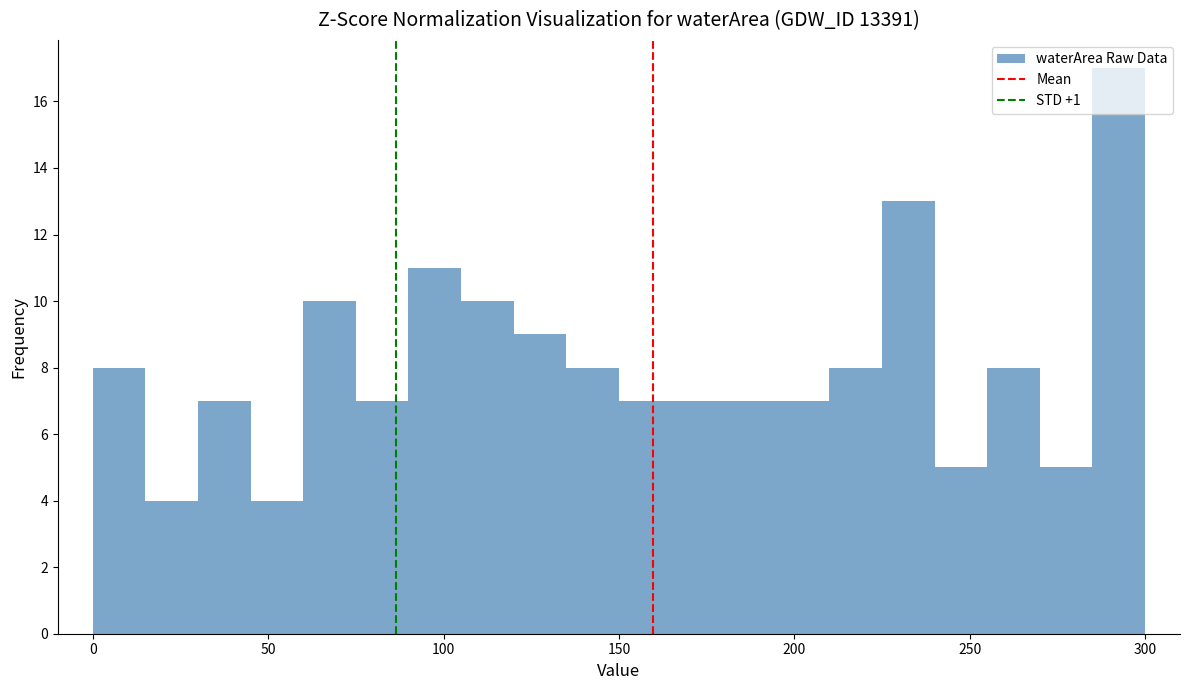

Read against the x-axis, roughly where is the centre of the tallest bar?

295